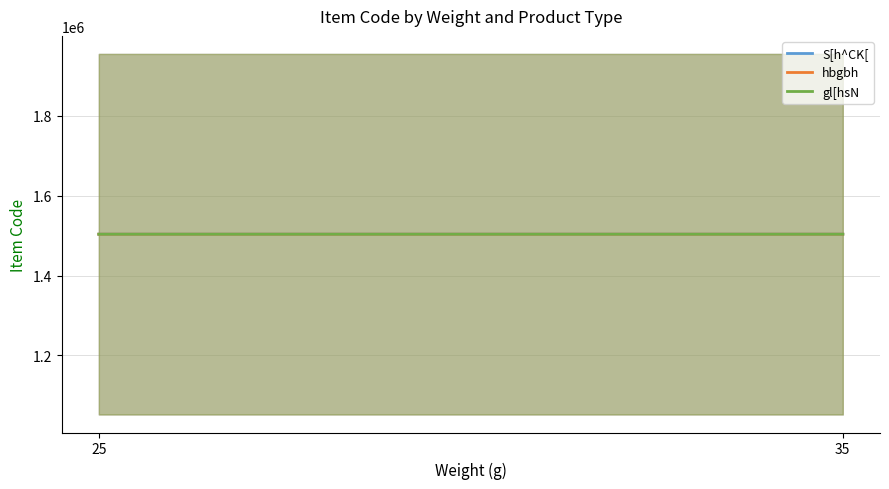

What are all the series names shown in the legend?

S[h^CK[, hbgbh, gl[hsN